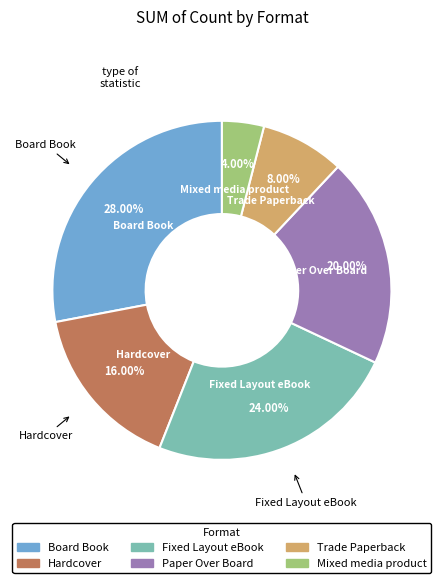

Which has a higher value, Hardcover or Paper Over Board?

Paper Over Board